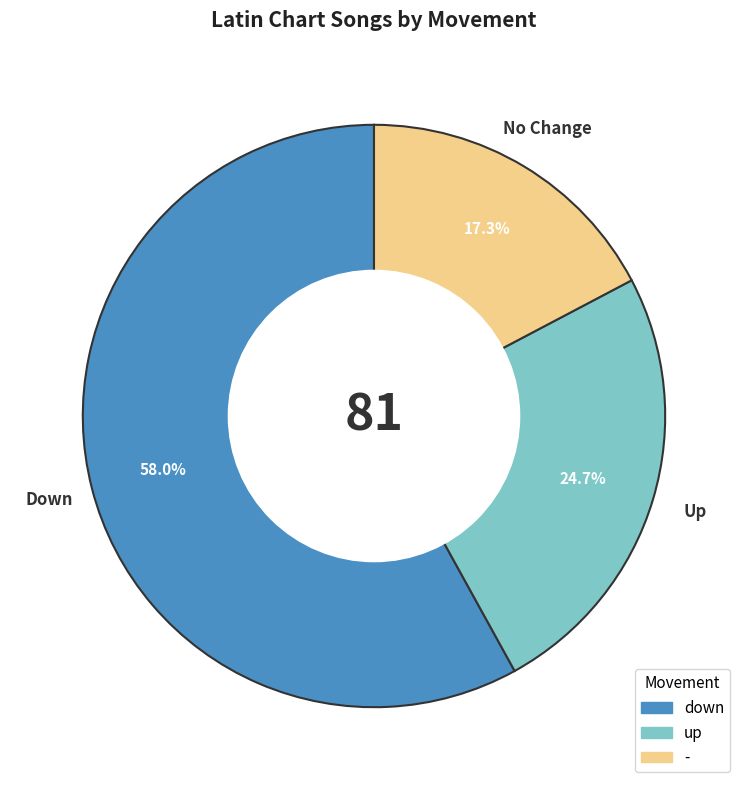

True or false: - accounts for 17% of the total.

True